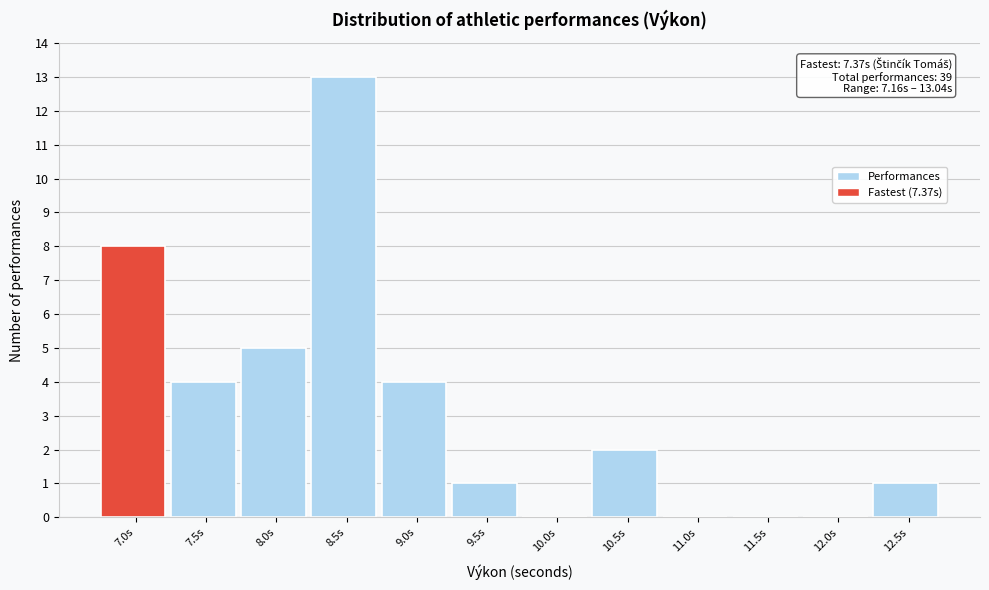

Reading left to right, extract all data points from this chart.

7.0s=8	7.5s=4	8.0s=5	8.5s=13	9.0s=4	9.5s=1	10.0s=0	10.5s=2	11.0s=0	11.5s=0	12.0s=0	12.5s=1